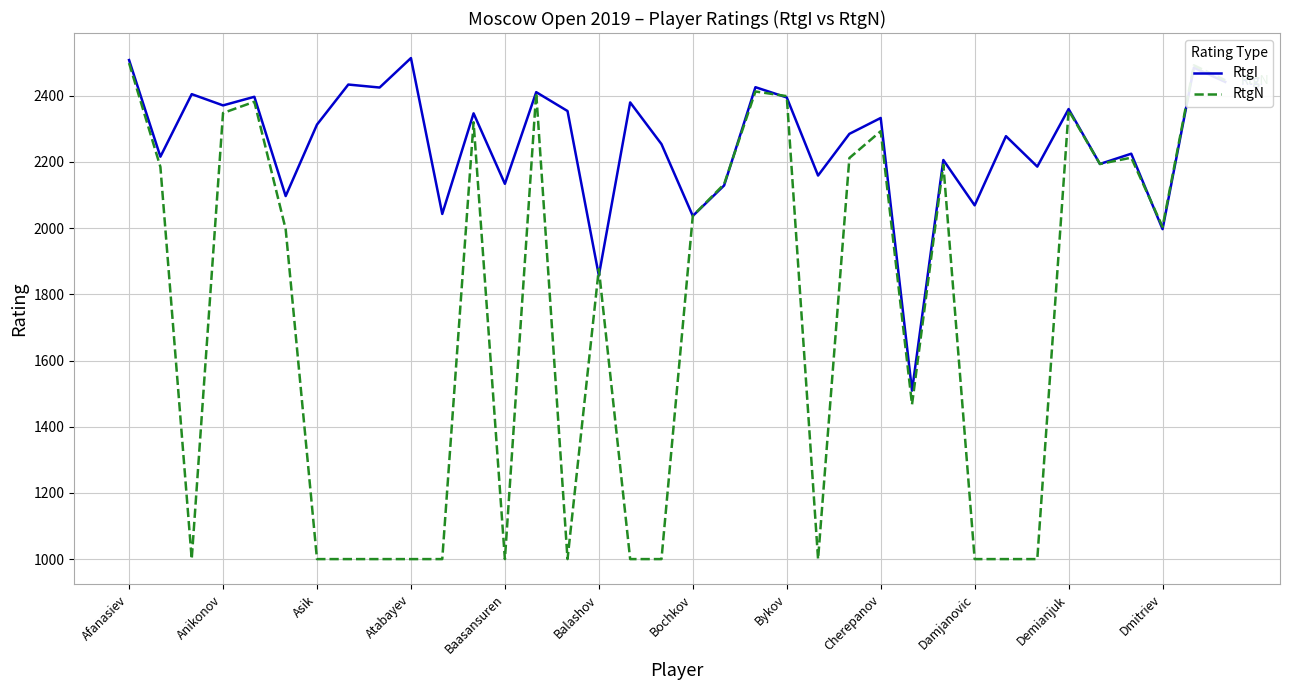

What is the difference between the second highest and second lowest values in the RtgN series?

1492